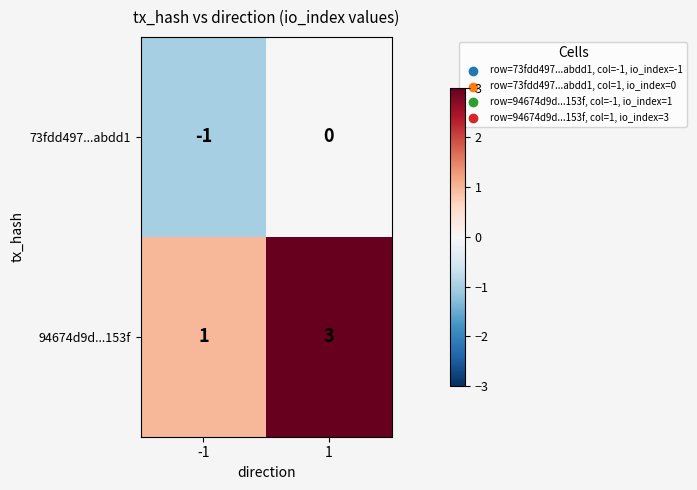

Which series has the widest spread of values?

94674d9d...153f